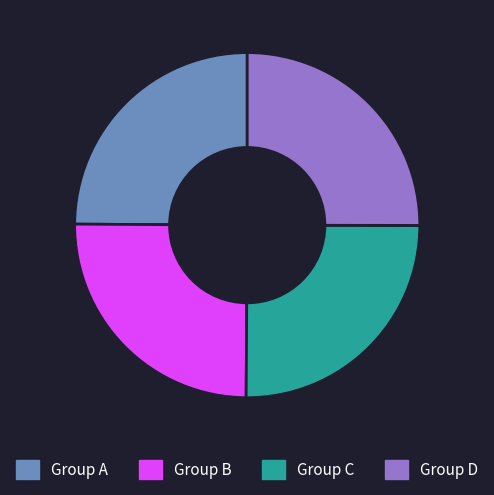

The Group C slice represents 14% of the pie. True or false?

False